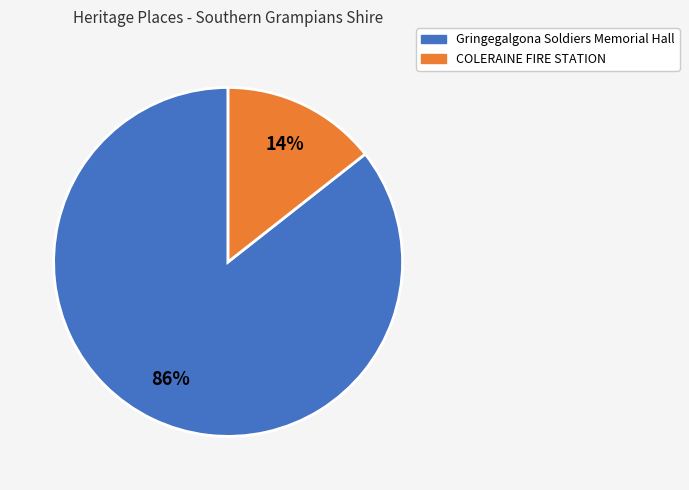

The COLERAINE FIRE STATION slice represents 14% of the pie. True or false?

True